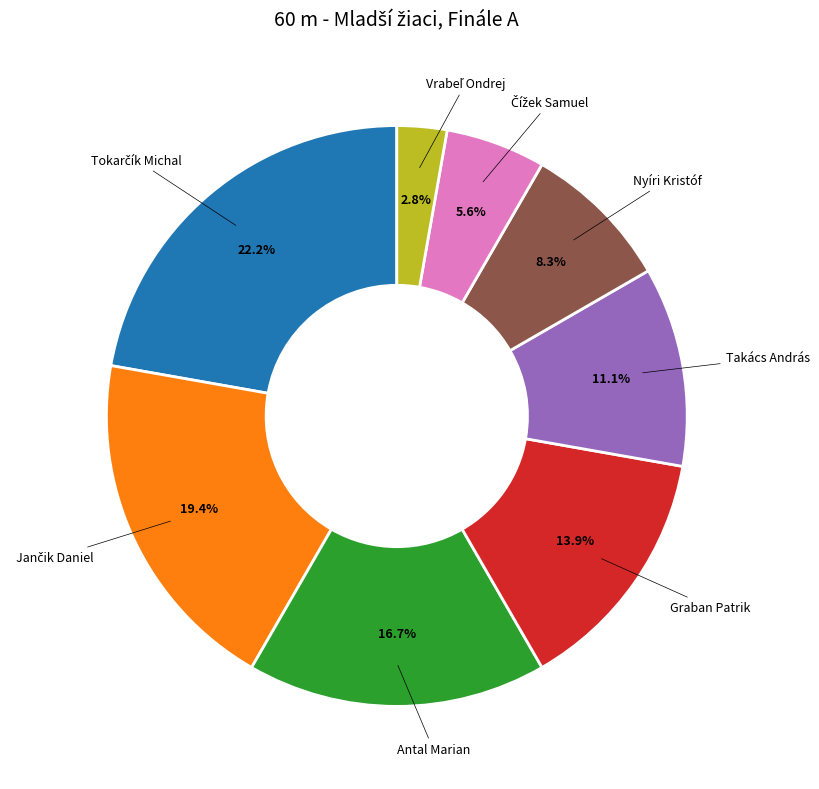

Is there any slice that represents more than half of the pie?

No